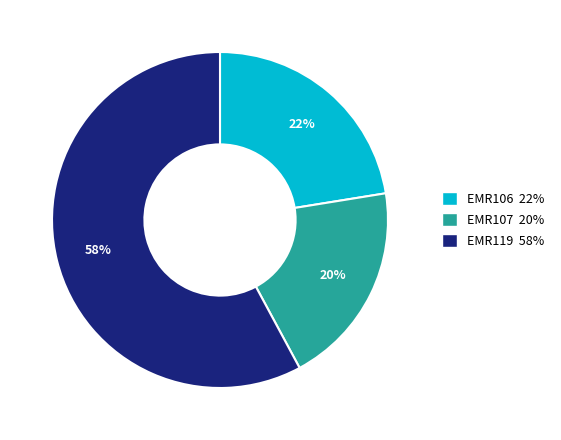

To the nearest percent, what is the combined percentage of EMR119 and EMR106?

80%